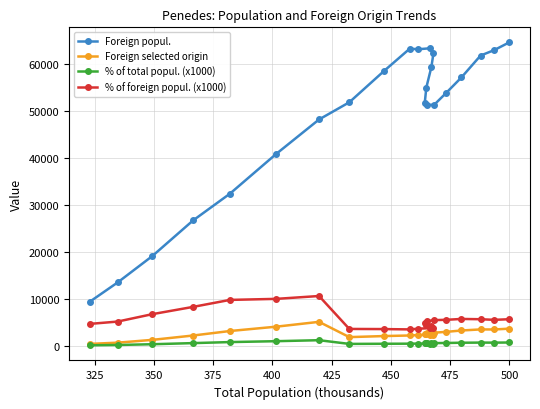

True or false: Foreign selected origin has more than 1 interior local peaks.

True